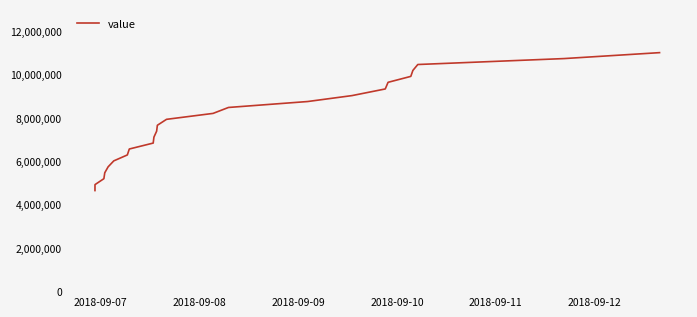

Count the number of values greater than 7927930.

12